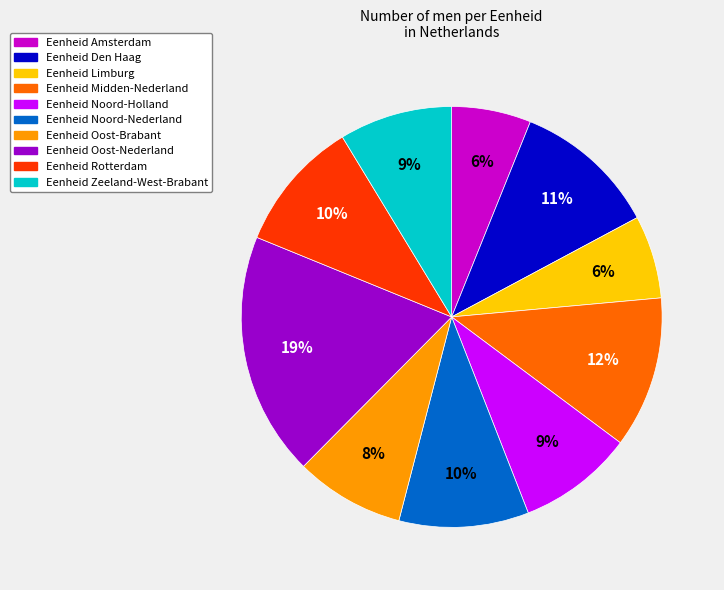

Which slice is the largest?

Eenheid Oost-Nederland